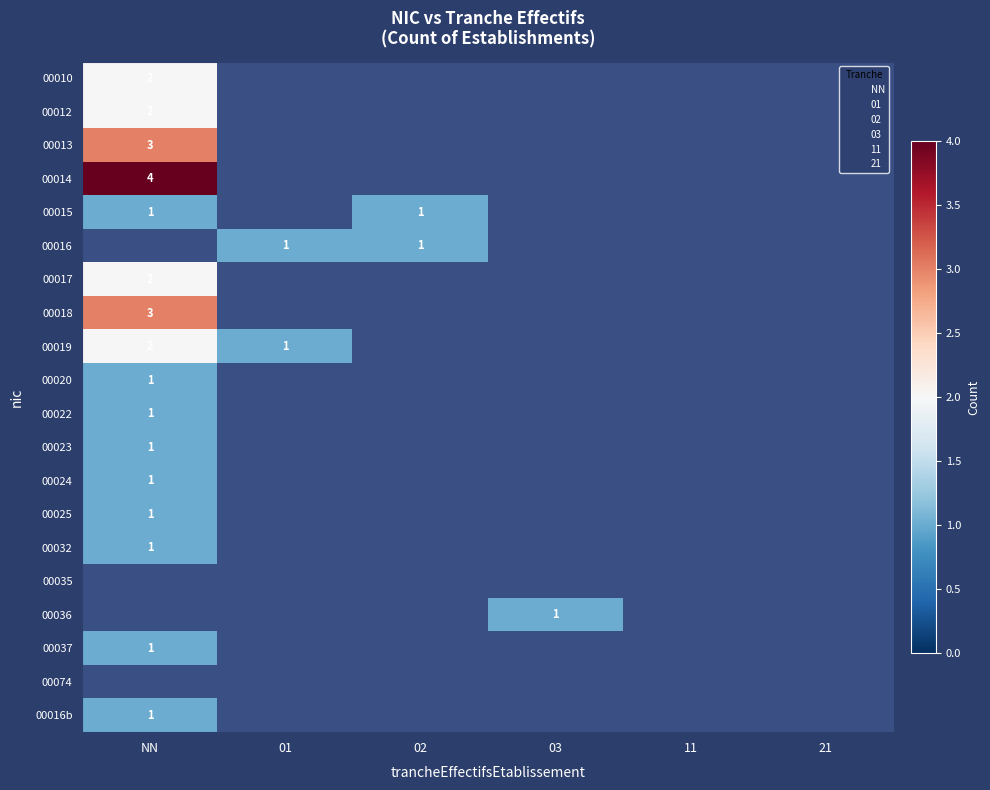

Which category has the highest value in the 00015 series?

NN